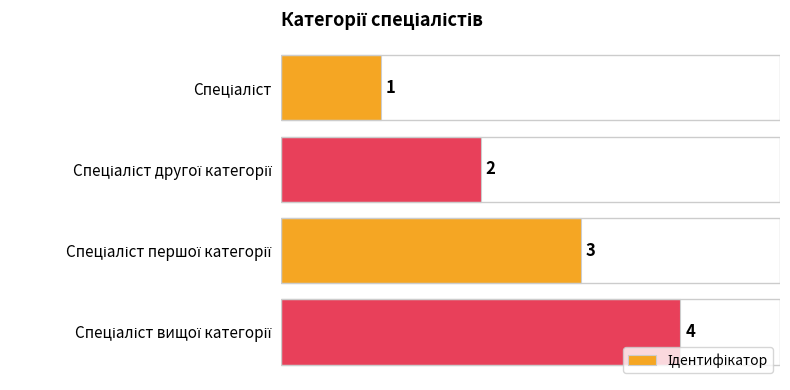

What is the maximum value shown in the chart?

4